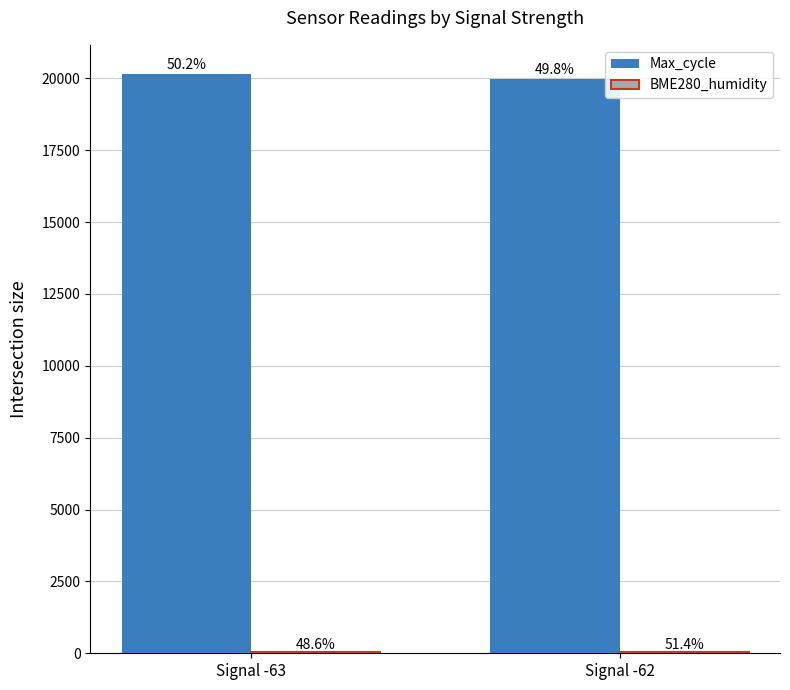

Are the bars grouped side by side (vs. stacked)?

Yes